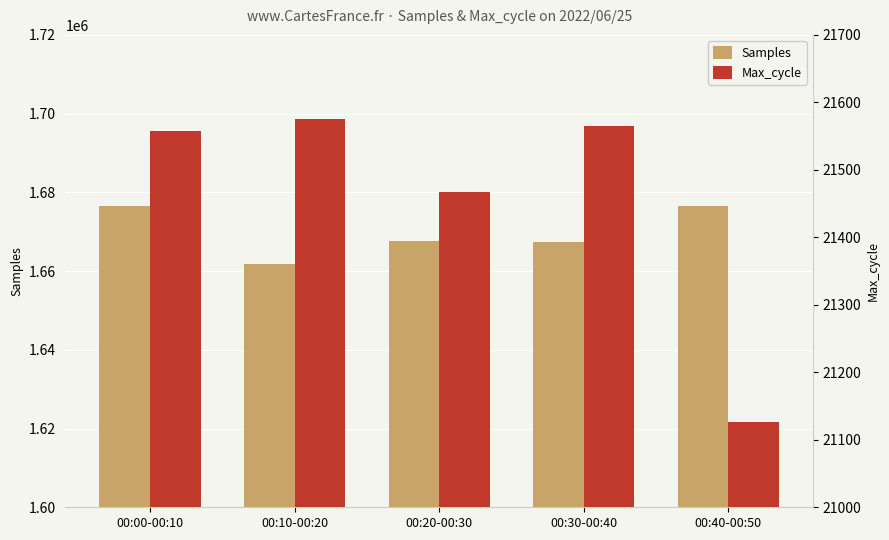

What is the difference between the highest and lowest values at 00:00-00:10?

1654963